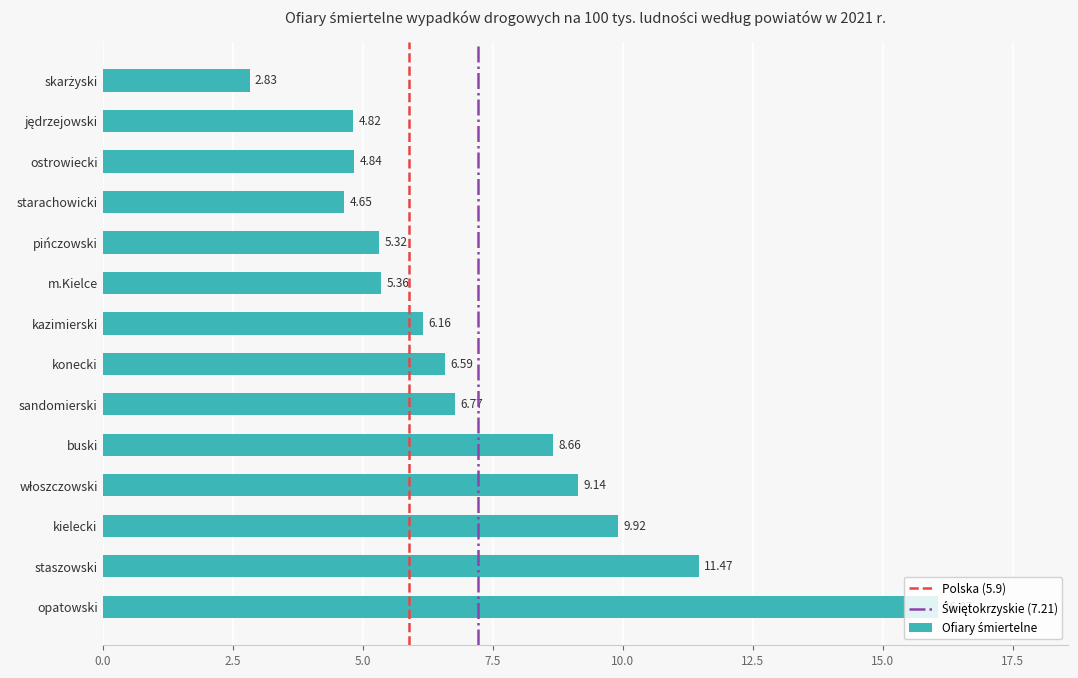

Which category has the highest value across all series?

opatowski